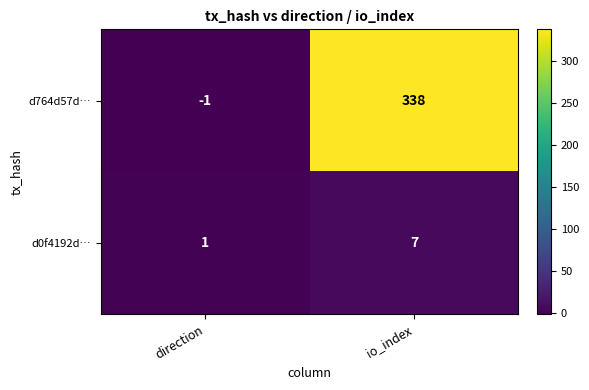

Reading right to left, list all the values displayed in this chart.

d764d57d…: io_index=338	direction=-1
d0f4192d…: io_index=7	direction=1